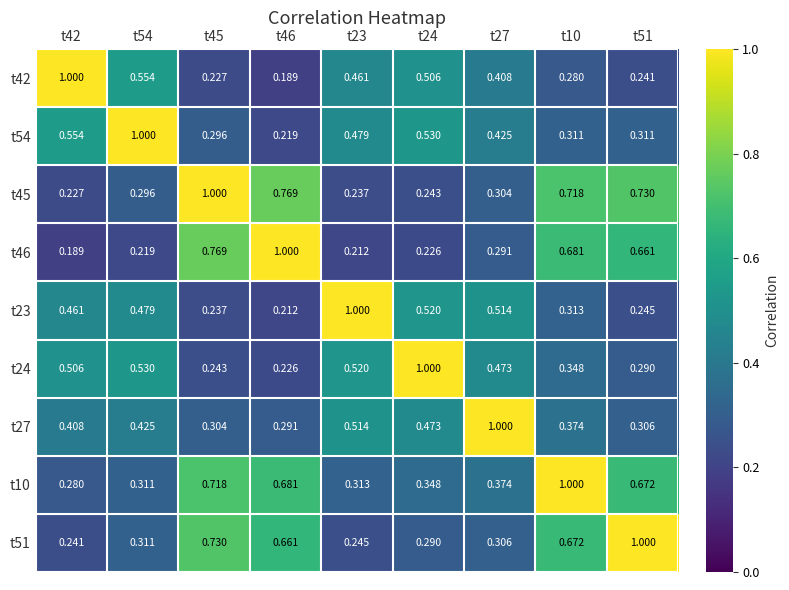

Is the value of t54 at t46 greater than the value of t27 at t24?

No